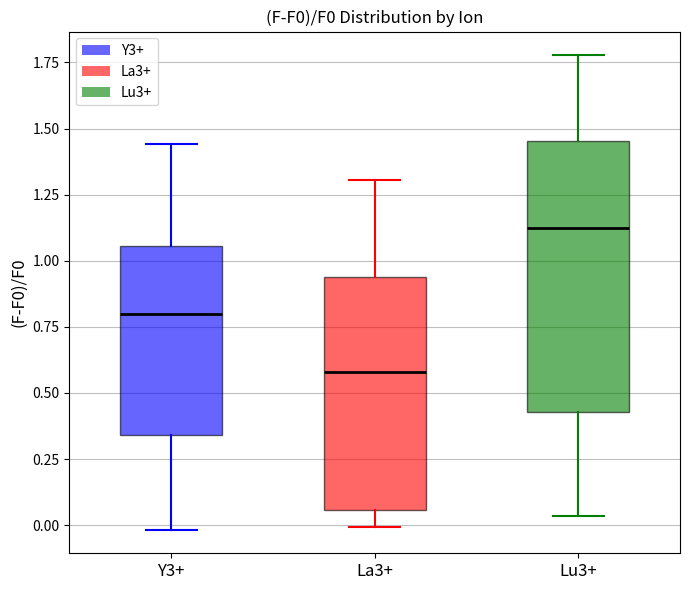

Reading left to right, read every box against the y-axis: the position of its median line, the range the box covers, and the ends of its whiskers. The values are not printed on the chart, so give them approximately, as read against the axis.

Y3+: median 0.80, box 0.35 to 1.05, whiskers 0.00 to 1.45
La3+: median 0.60, box 0.05 to 0.95, whiskers 0.00 to 1.30
Lu3+: median 1.10, box 0.45 to 1.45, whiskers 0.05 to 1.80